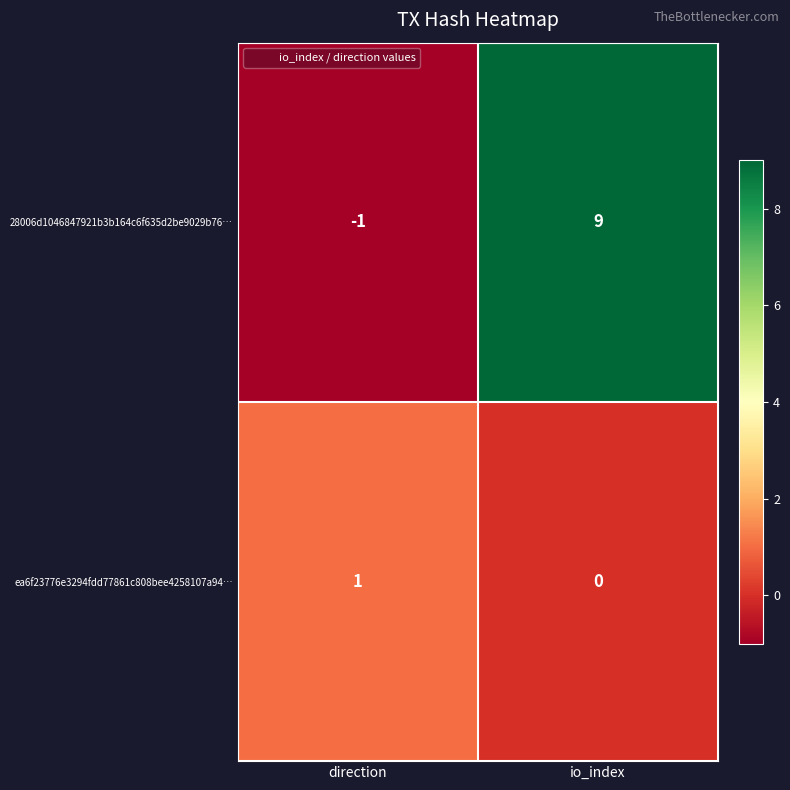

At which label is ea6f23776e3294fdd77861c808bee4258107a94… closest to 0?

io_index